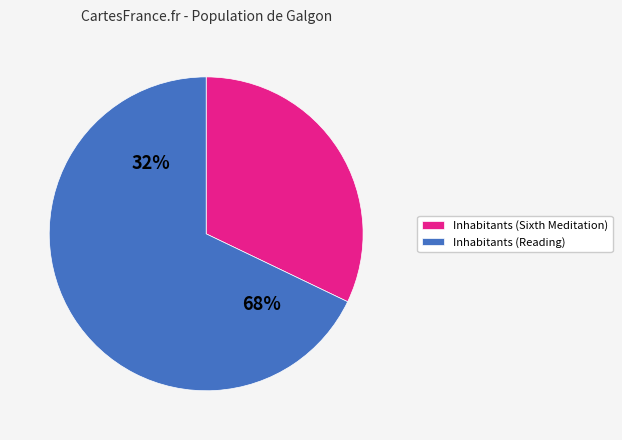

How many segments does this pie chart have?

2